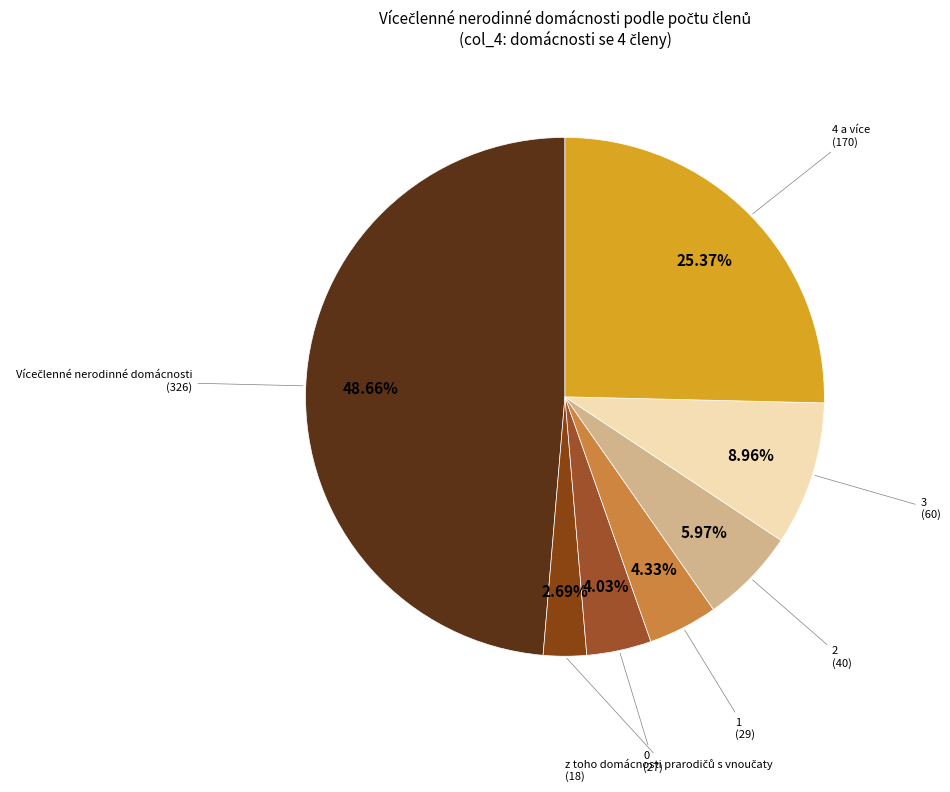

How many slices are in this pie chart?

7